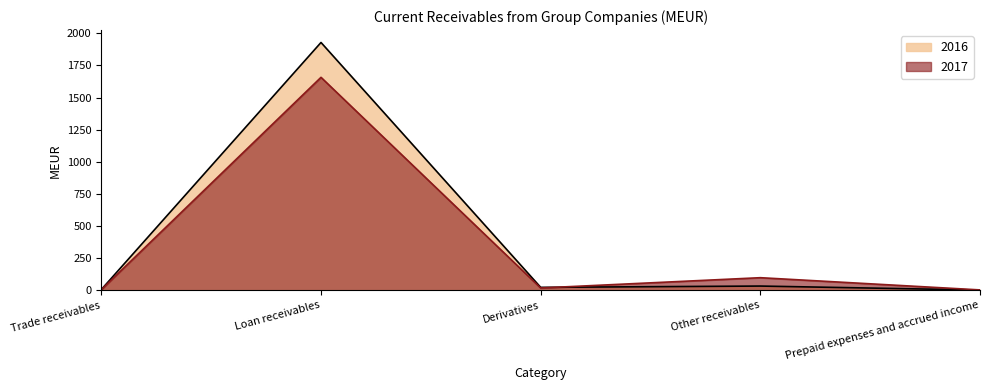

What are all the series names shown in the legend?

2016, 2017